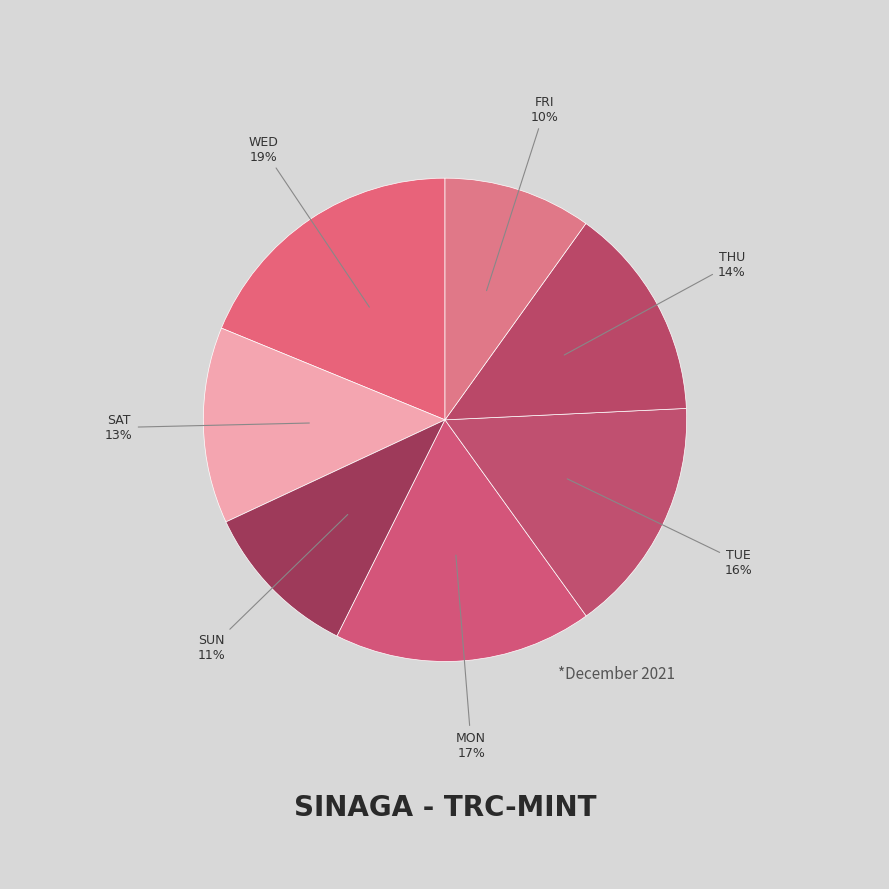

How many slices are in this pie chart?

7